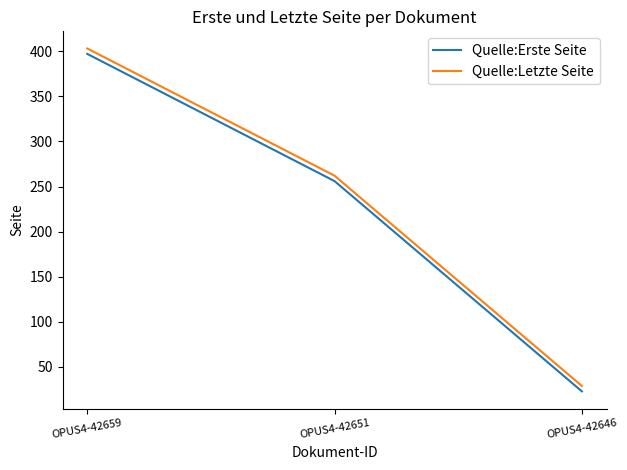

How many lines are shown in the chart?

2